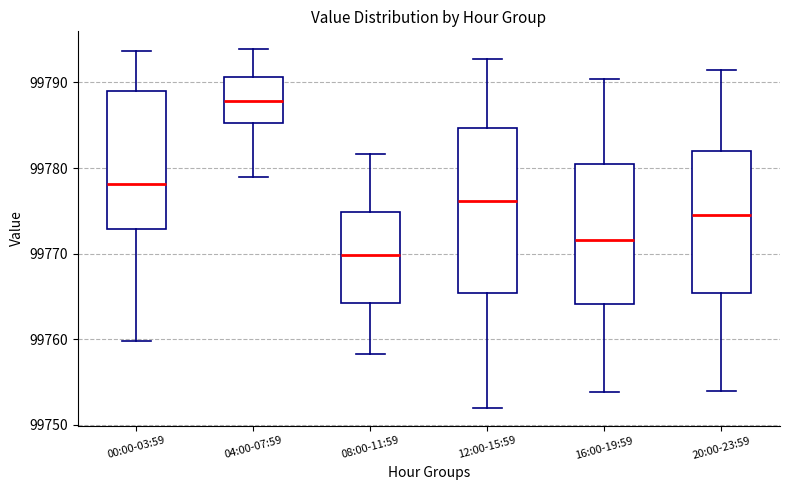

Which box is the tallest, from its lower edge to its upper edge?

12:00-15:59